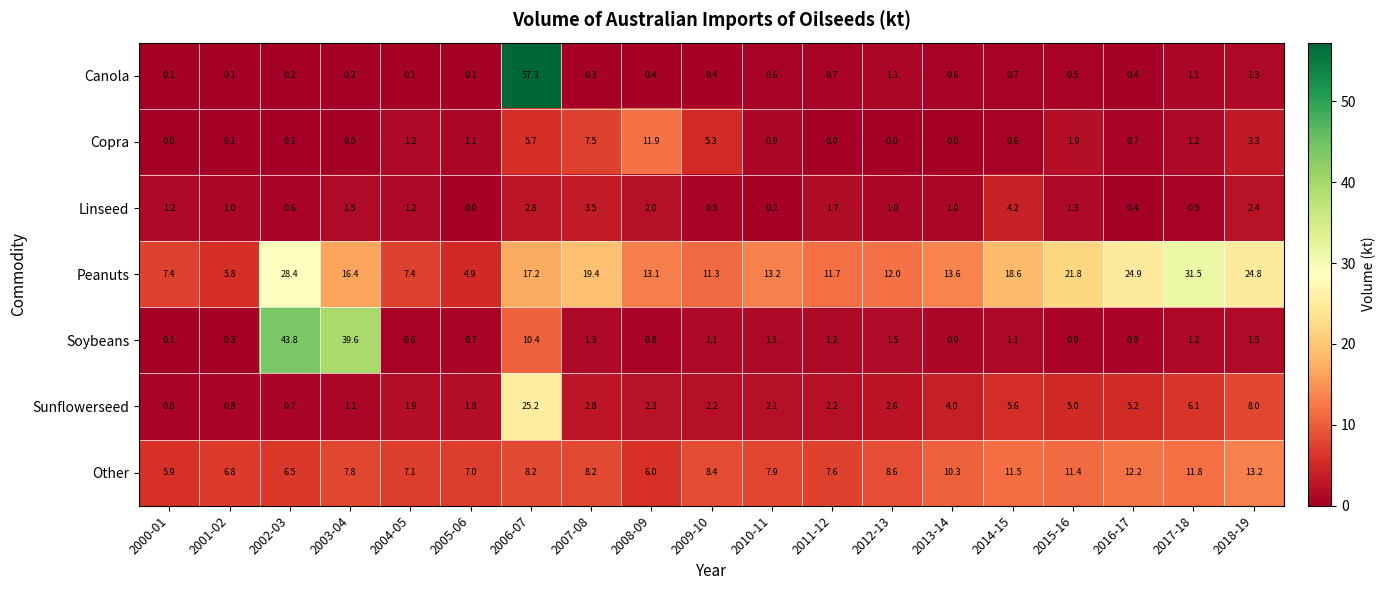

How many values in the Peanuts series are below 13?

7